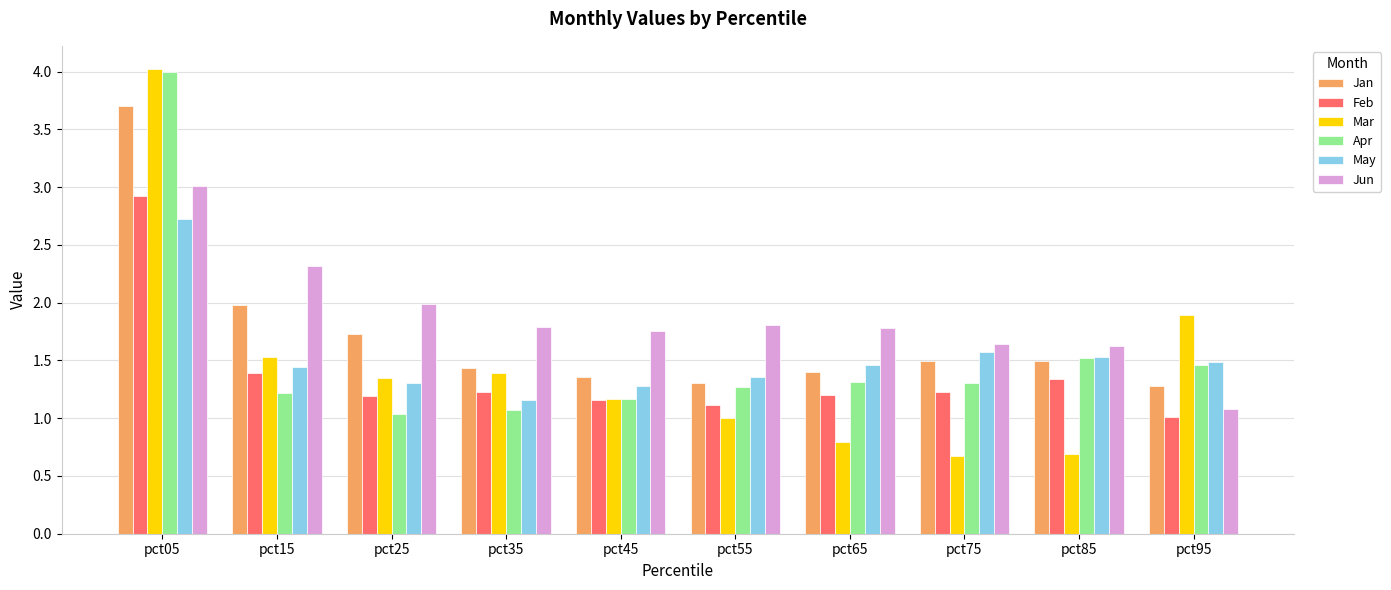

True or false: Apr has a value of 2.2 at pct65.

False